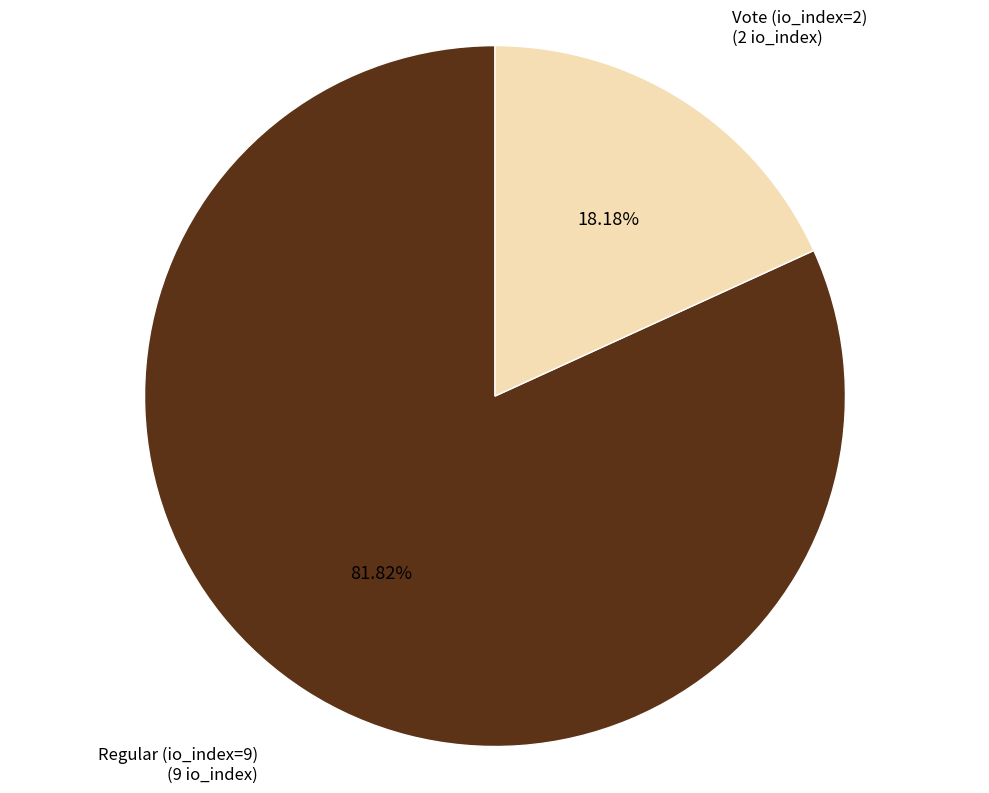

What is the largest slice in the pie chart?

Regular (io_index=9)